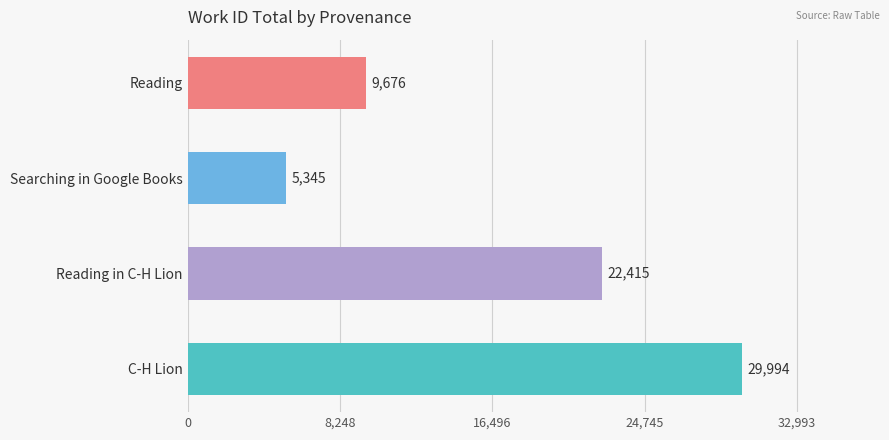

How many bars are there in total?

4